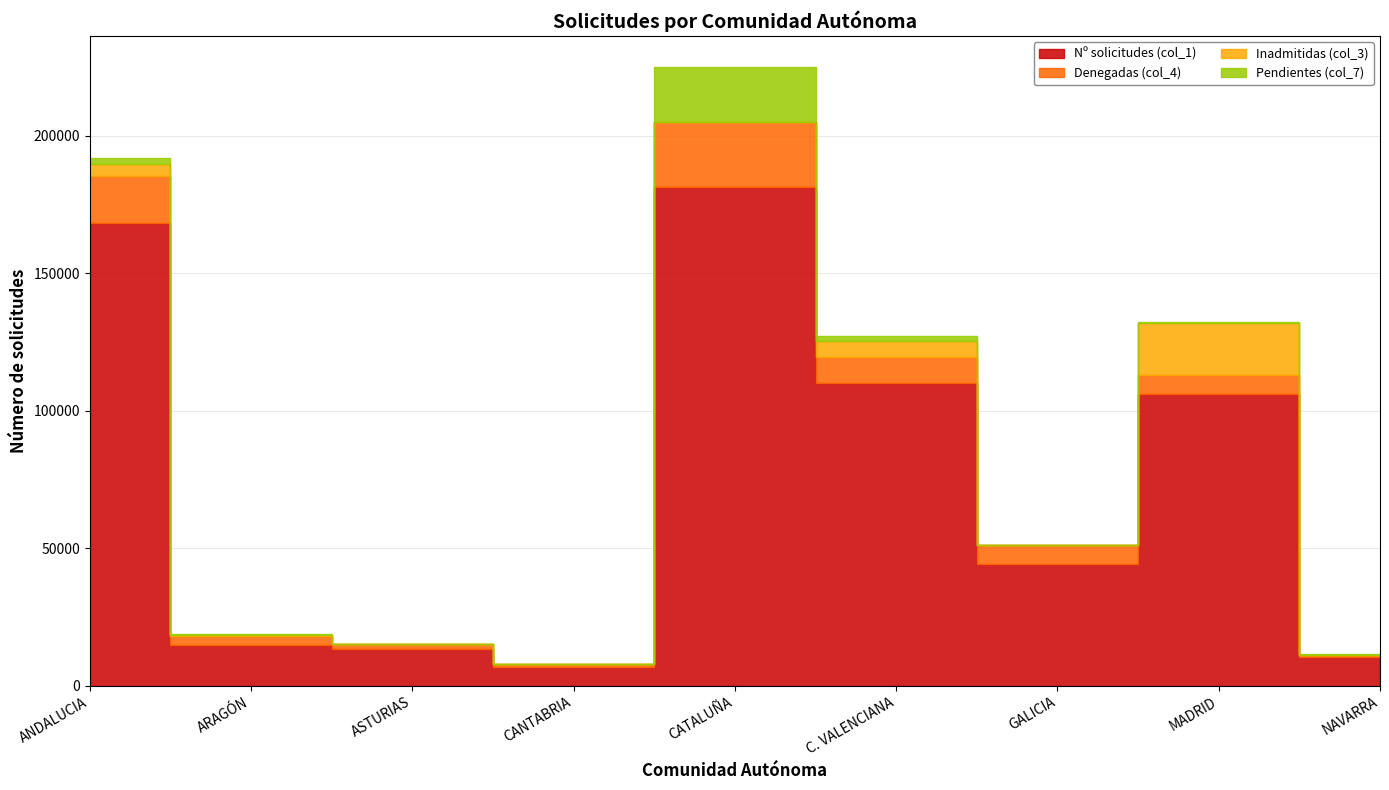

Where is Pendientes (col_7) nearest to the value 10057?

ANDALUCIA